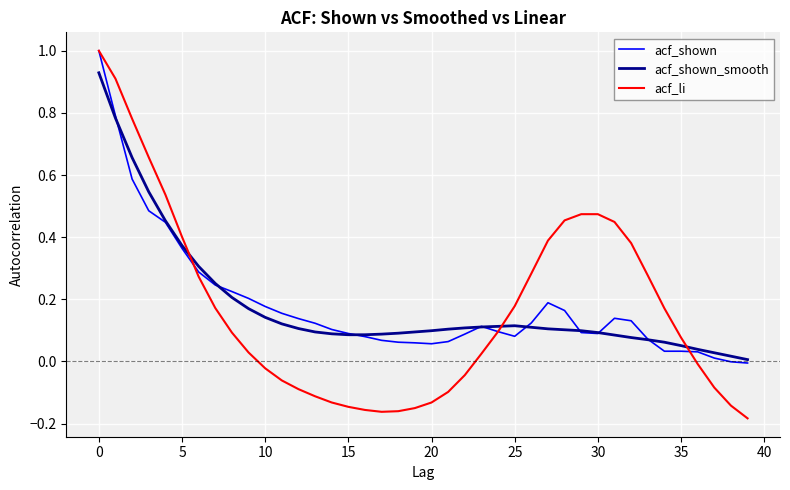

True or false: acf_shown_smooth and acf_li intersect in this chart.

True